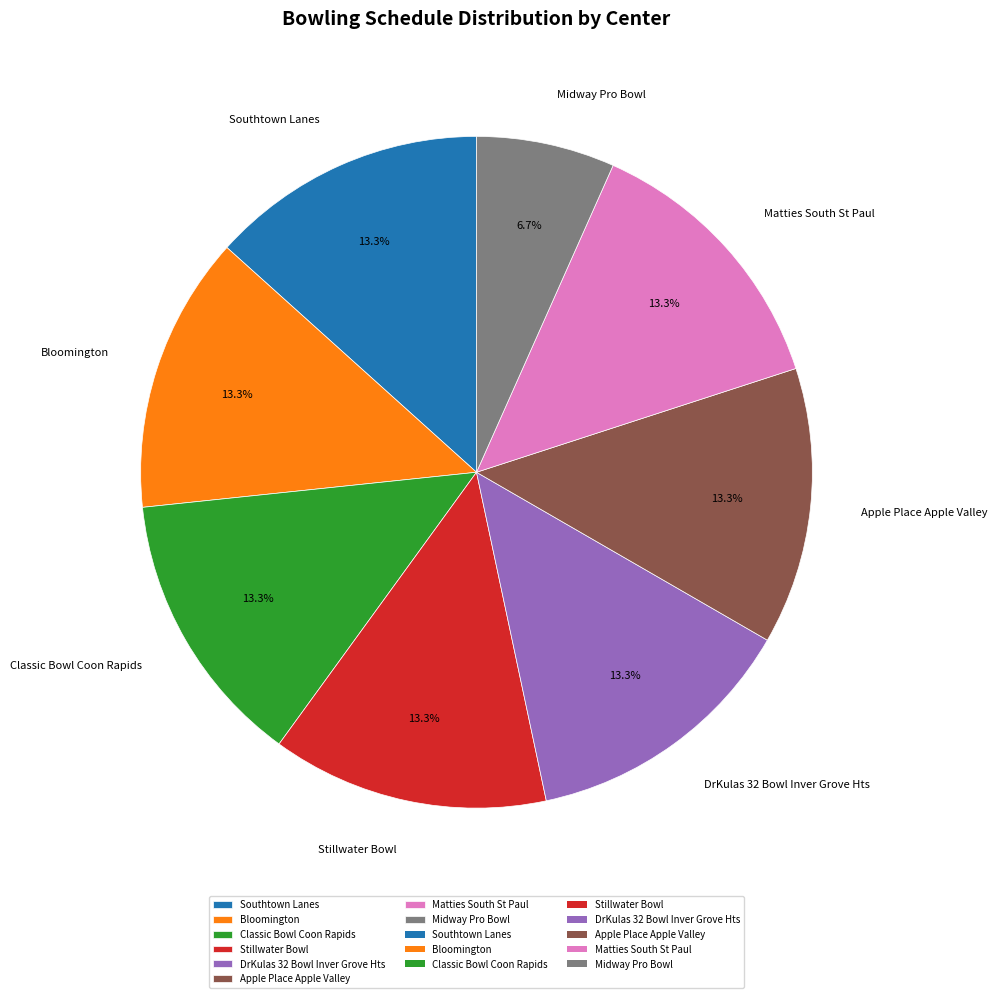

Does Midway Pro Bowl represent more than half of the total?

No